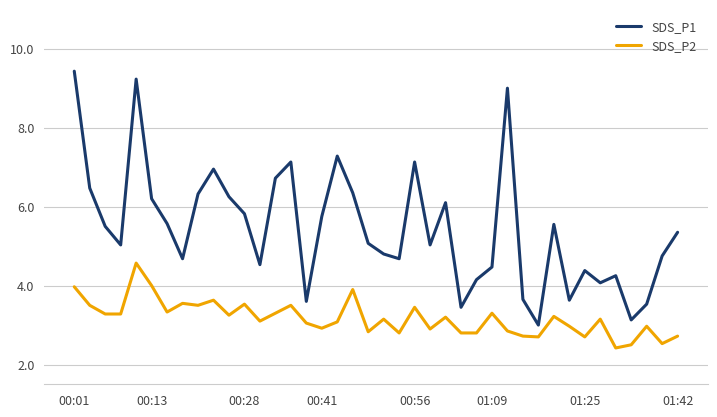

What is the difference between the maximum and minimum values in the SDS_P1 series?

6.4